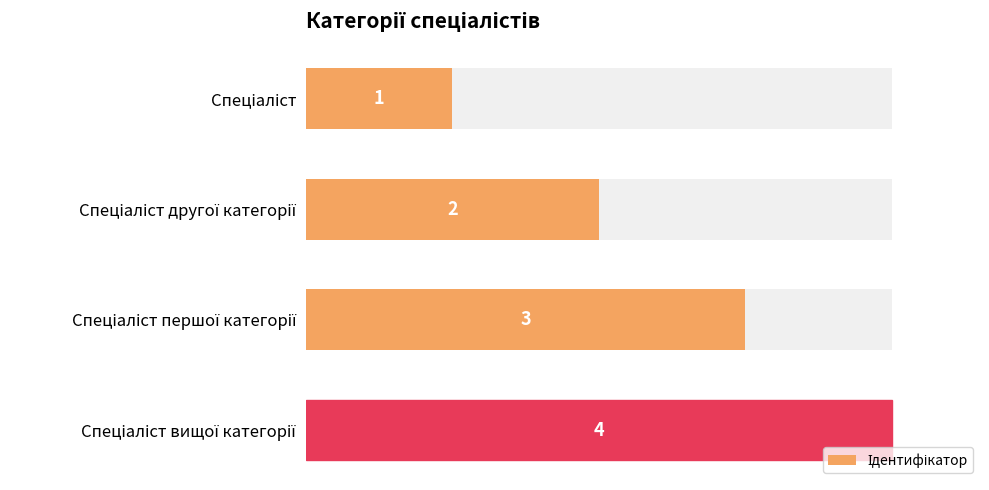

How many values are below 3?

2